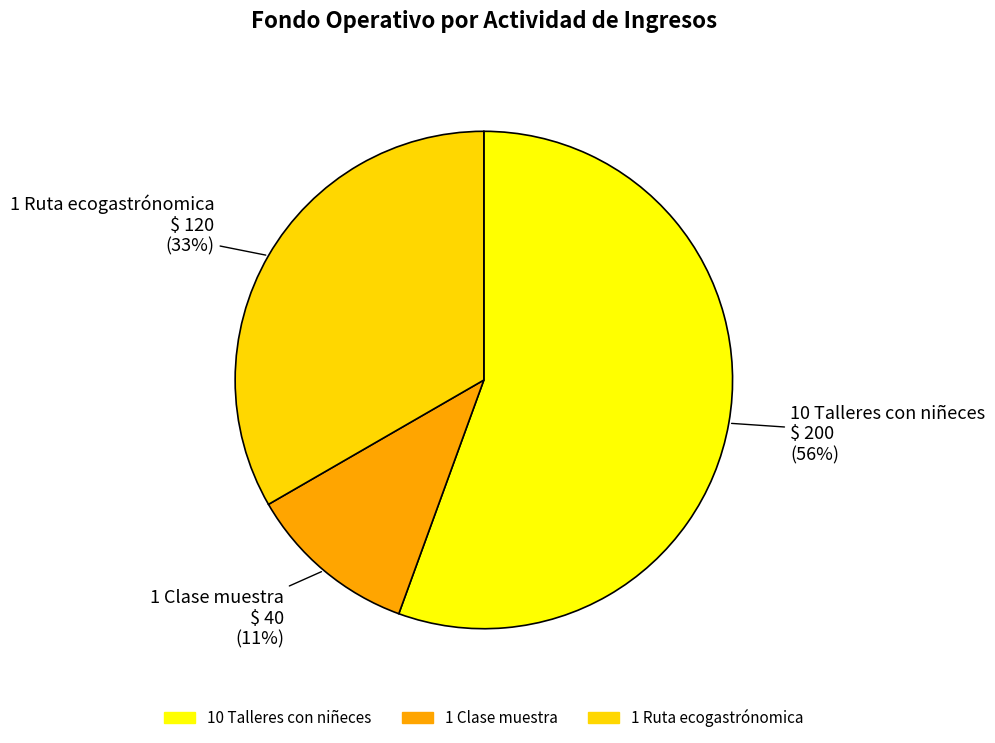

What is the largest slice in the pie chart?

10 Talleres con niñeces